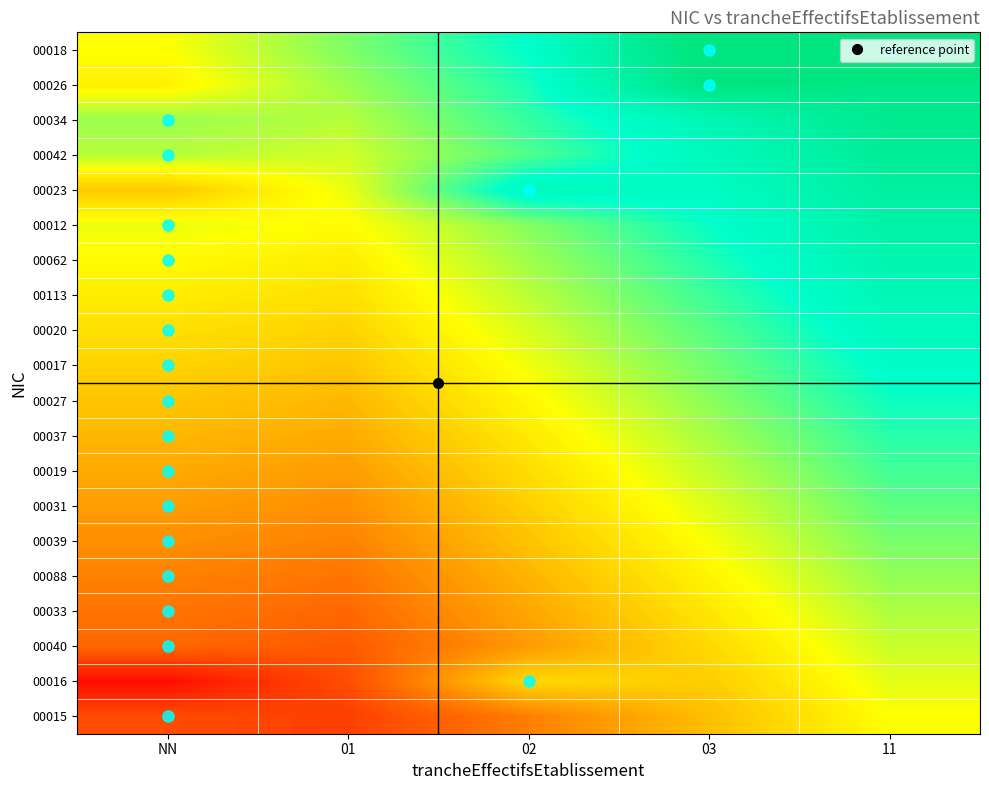

Reading left to right, transcribe all the data shown in this chart.

00018: NN=0.0	01=0.2	02=0.5	03=1.1	11=1.3
00026: NN=-0.1	01=0.2	02=0.4	03=1.0	11=0.9
00034: NN=0.2	01=0.1	02=0.4	03=0.6	11=0.9
00042: NN=0.1	01=0.1	02=0.3	03=0.6	11=0.8
00023: NN=-0.2	01=0.0	02=0.6	03=0.5	11=0.8
00012: NN=0.0	01=-0.0	02=0.2	03=0.5	11=0.7
00062: NN=-0.0	01=-0.1	02=0.2	03=0.4	11=0.7
00113: NN=-0.1	01=-0.1	02=0.1	03=0.4	11=0.6
00020: NN=-0.1	01=-0.2	02=0.1	03=0.3	11=0.6
00017: NN=-0.2	01=-0.2	02=0.0	03=0.3	11=0.5
00027: NN=-0.2	01=-0.3	02=-0.0	03=0.2	11=0.5
00037: NN=-0.3	01=-0.3	02=-0.1	03=0.2	11=0.4
00019: NN=-0.3	01=-0.4	02=-0.1	03=0.1	11=0.4
00031: NN=-0.4	01=-0.4	02=-0.2	03=0.1	11=0.3
00039: NN=-0.4	01=-0.5	02=-0.2	03=0.0	11=0.3
00088: NN=-0.5	01=-0.5	02=-0.3	03=-0.0	11=0.2
00033: NN=-0.5	01=-0.6	02=-0.3	03=-0.1	11=0.2
00040: NN=-0.6	01=-0.6	02=-0.4	03=-0.1	11=0.1
00016: NN=-0.9	01=-0.7	02=-0.1	03=-0.2	11=0.1
00015: NN=-0.7	01=-0.8	02=-0.5	03=-0.2	11=0.0